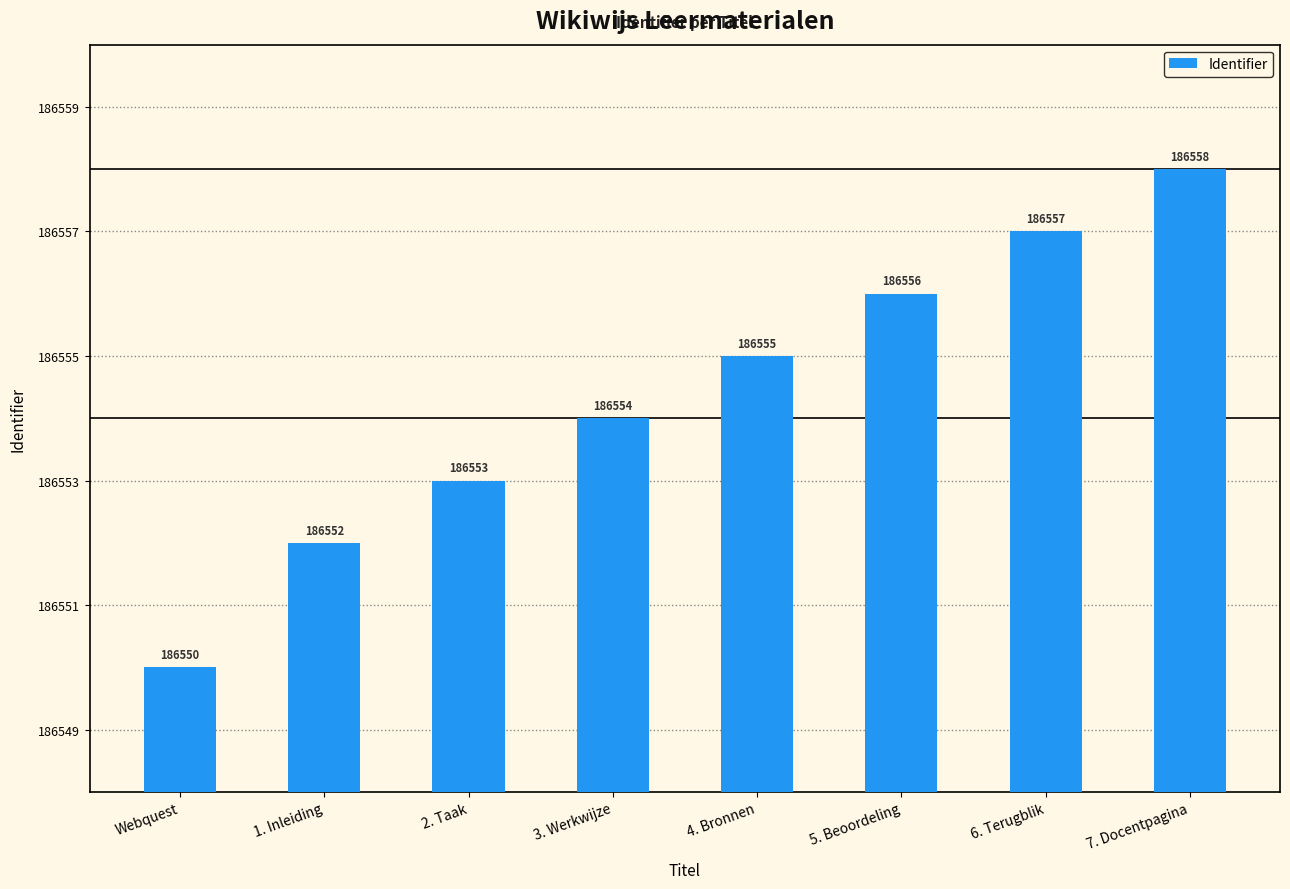

Reading left to right, extract all data points from this chart.

186550	186552	186553	186554	186555	186556	186557	186558